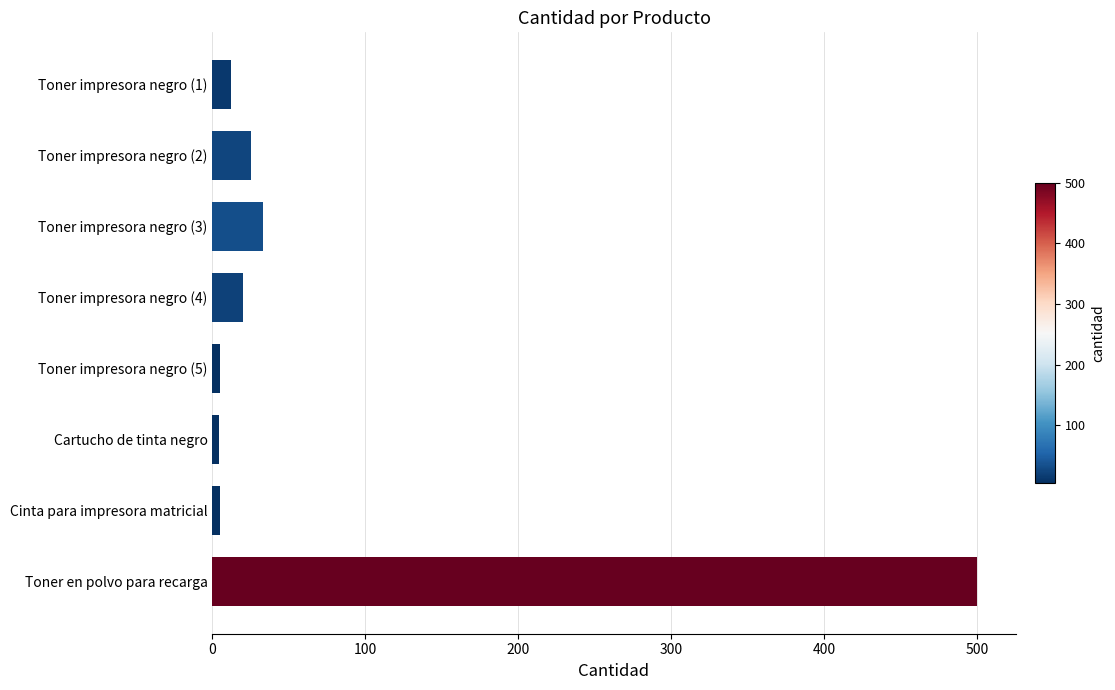

Which category has the highest value across all series?

Toner en polvo para recarga